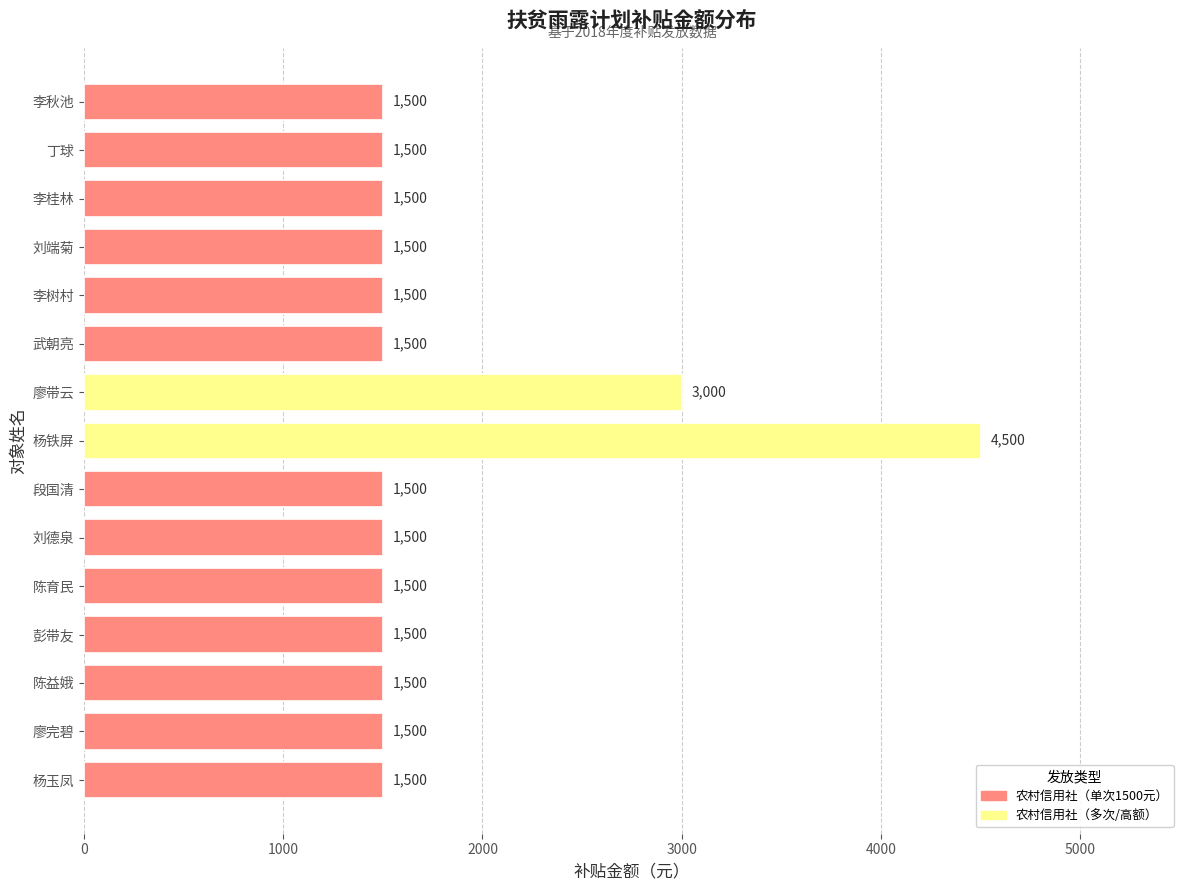

At which label is the value closest to 3000?

廖带云